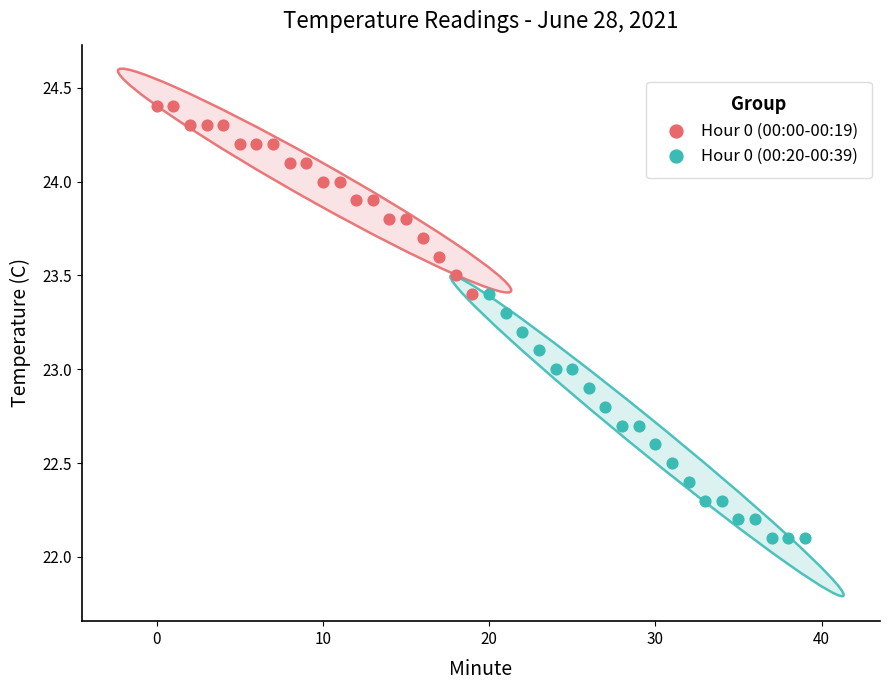

Which series has the widest spread of Y values?

Hour 0 (00:20-00:39)